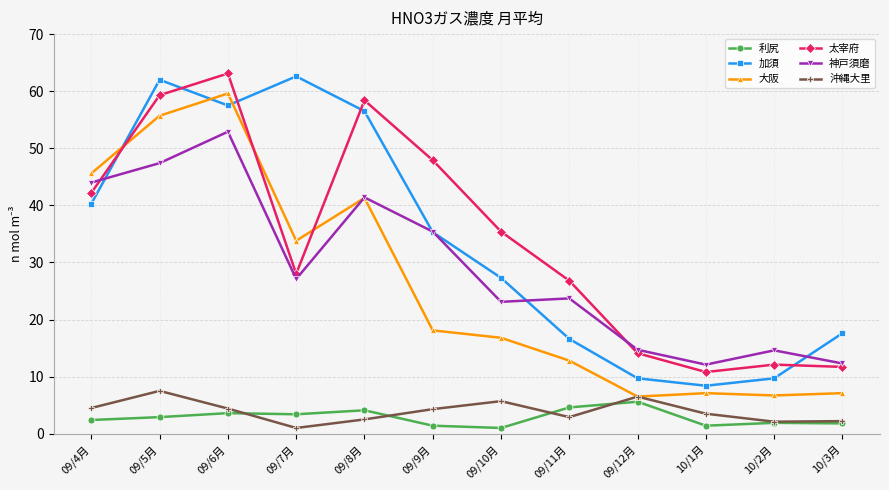

Which category has the lowest value in the 太宰府 series?

10/1月